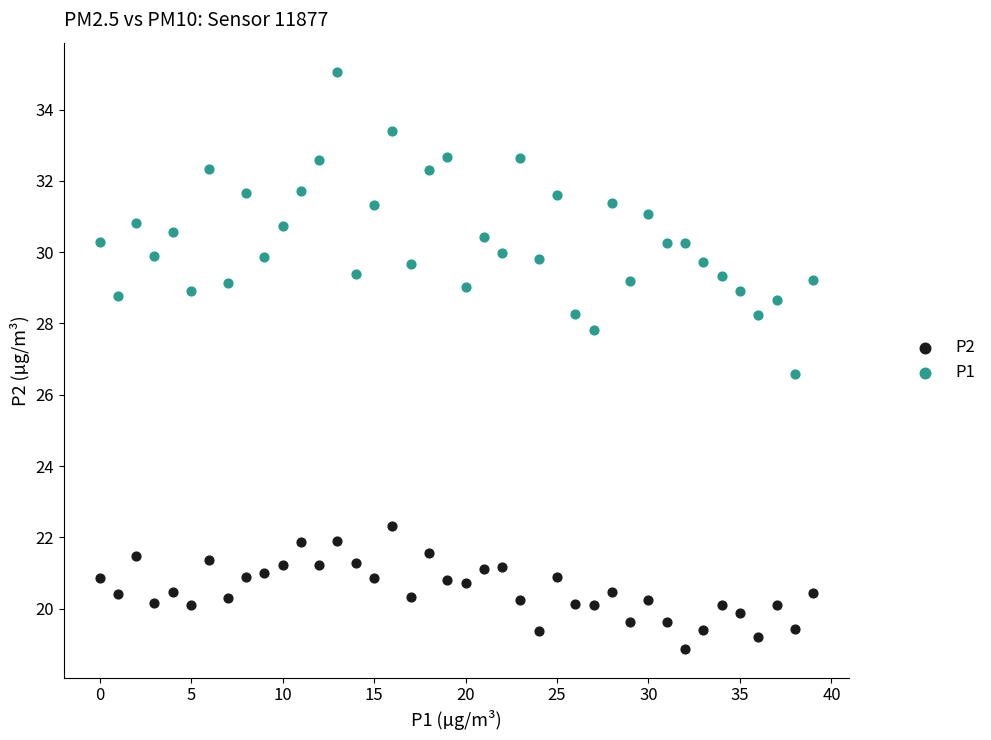

Across all data points, what is the range of Y values (max minus min)?

16.2